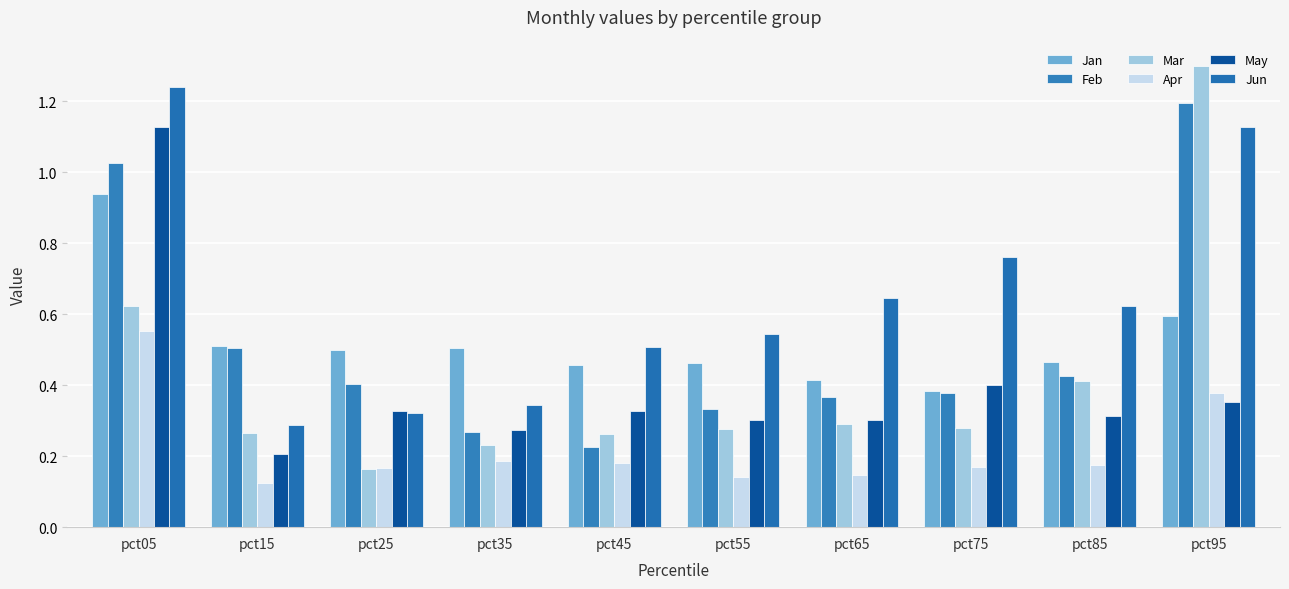

How many categories are shown in the chart?

10